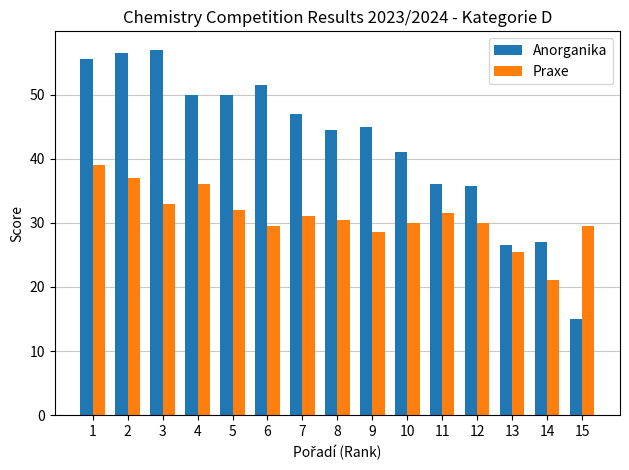

What is the spread (max minus min) of values at 11?

4.5